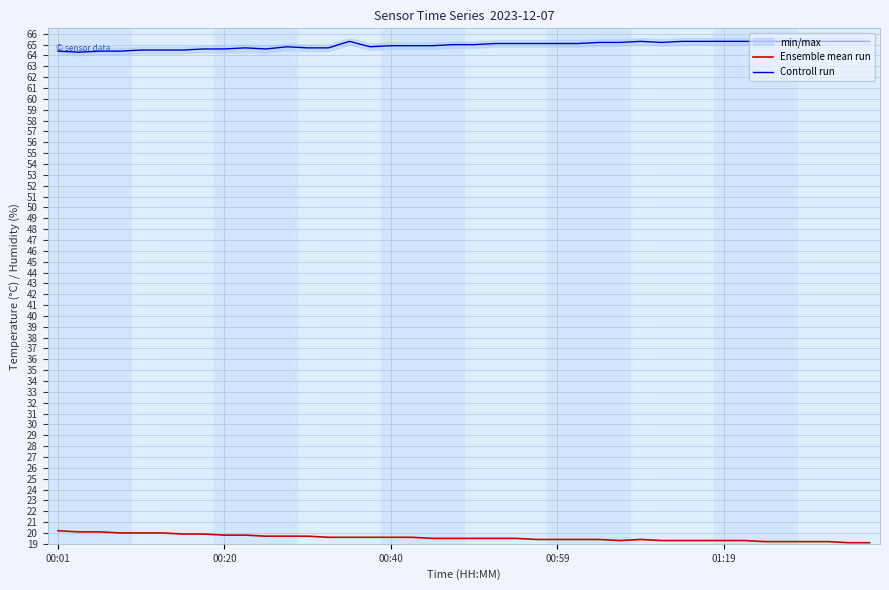

True or false: Controll run and Ensemble mean run intersect in this chart.

False